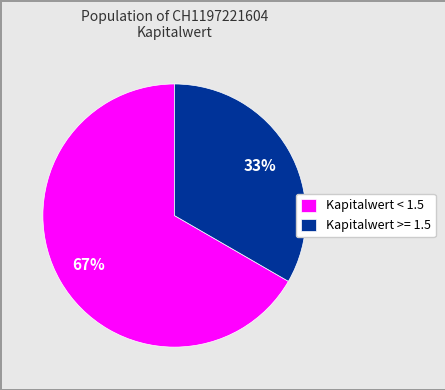

How many slices are in this pie chart?

2